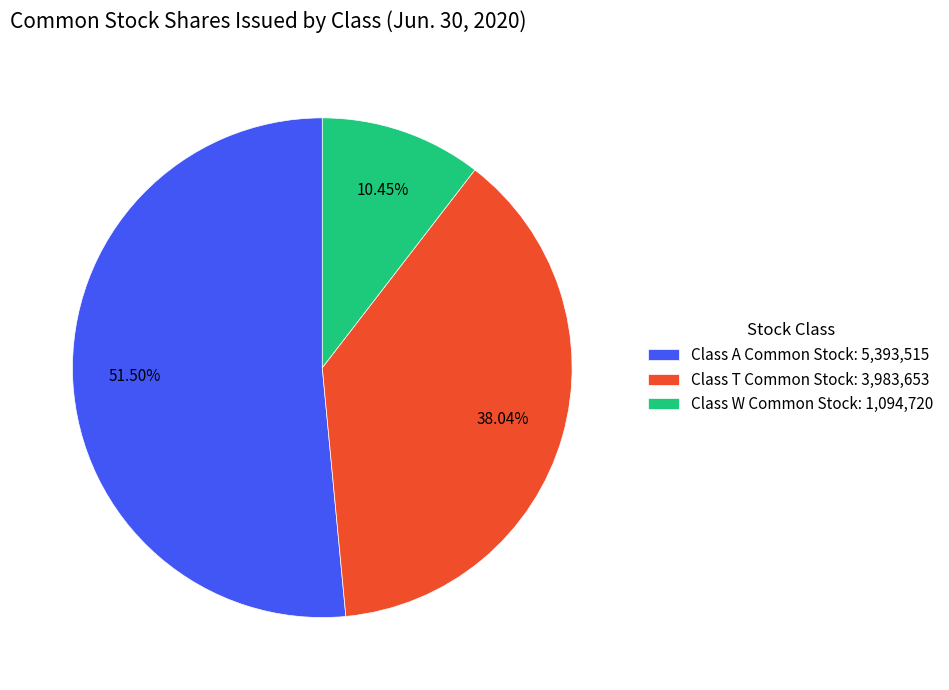

Which slice is the smallest?

Class W Common Stock